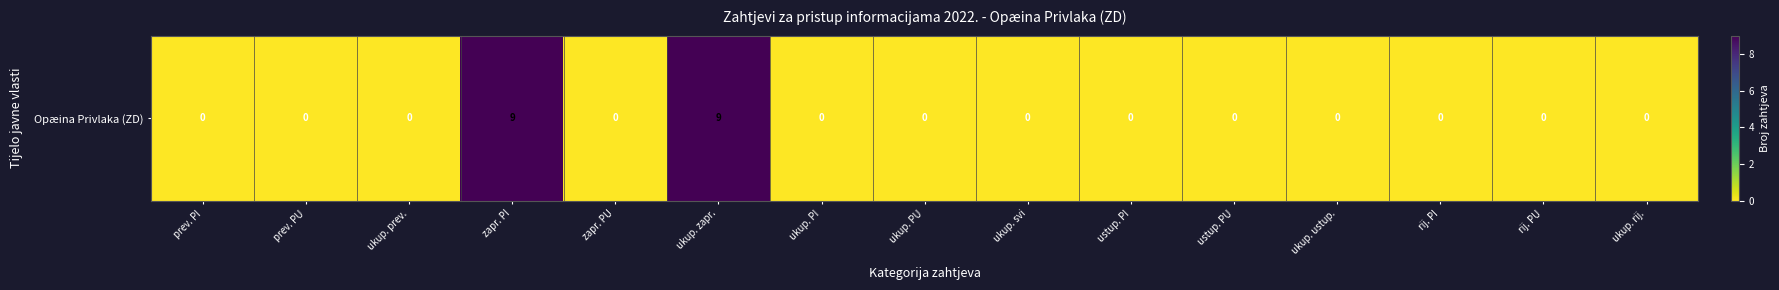

Reading right to left, list all the values displayed in this chart.

0	0	0	0	0	0	0	0	0	9	0	9	0	0	0